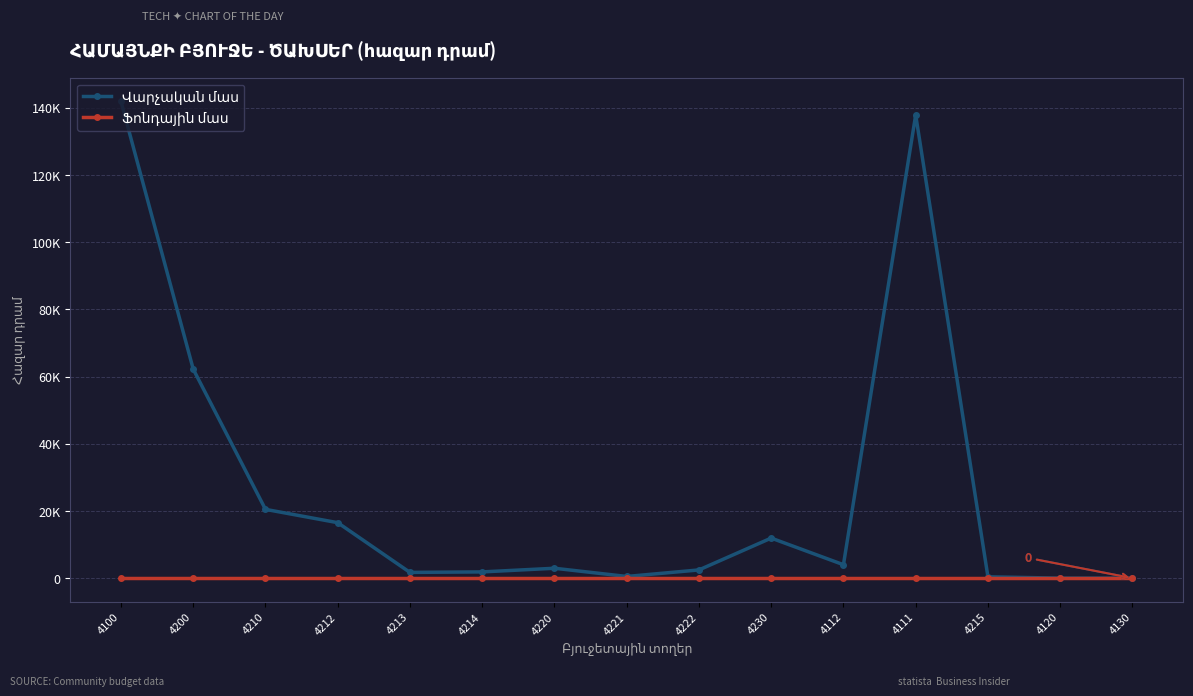

Which category has the highest value across all series?

4100